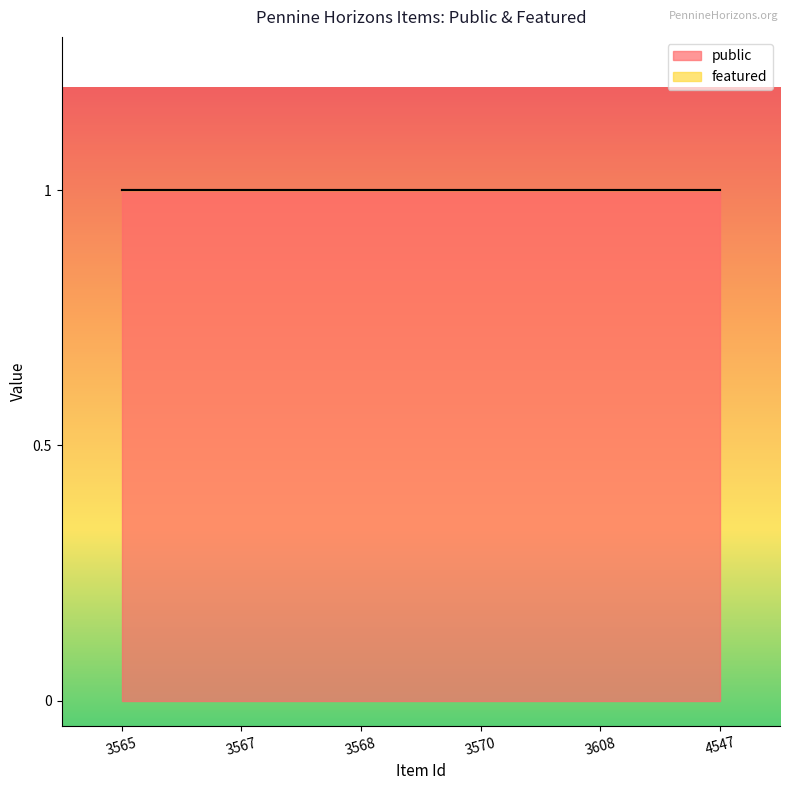

Between 3570 and 4547, which series saw the biggest shift?

public